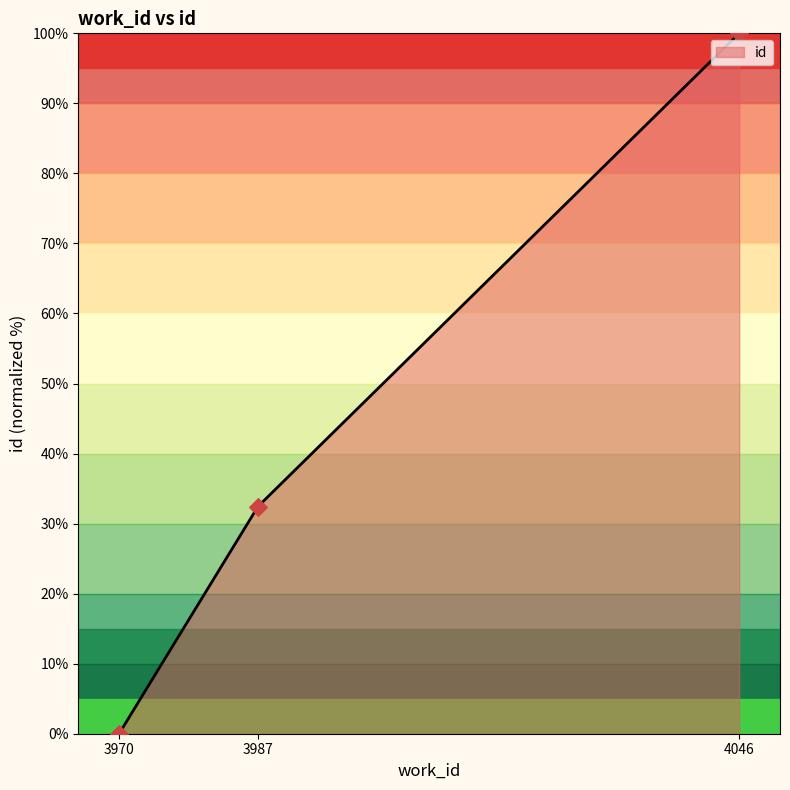

What is the ratio of the value at 3987 to the value at 4046?

0.3